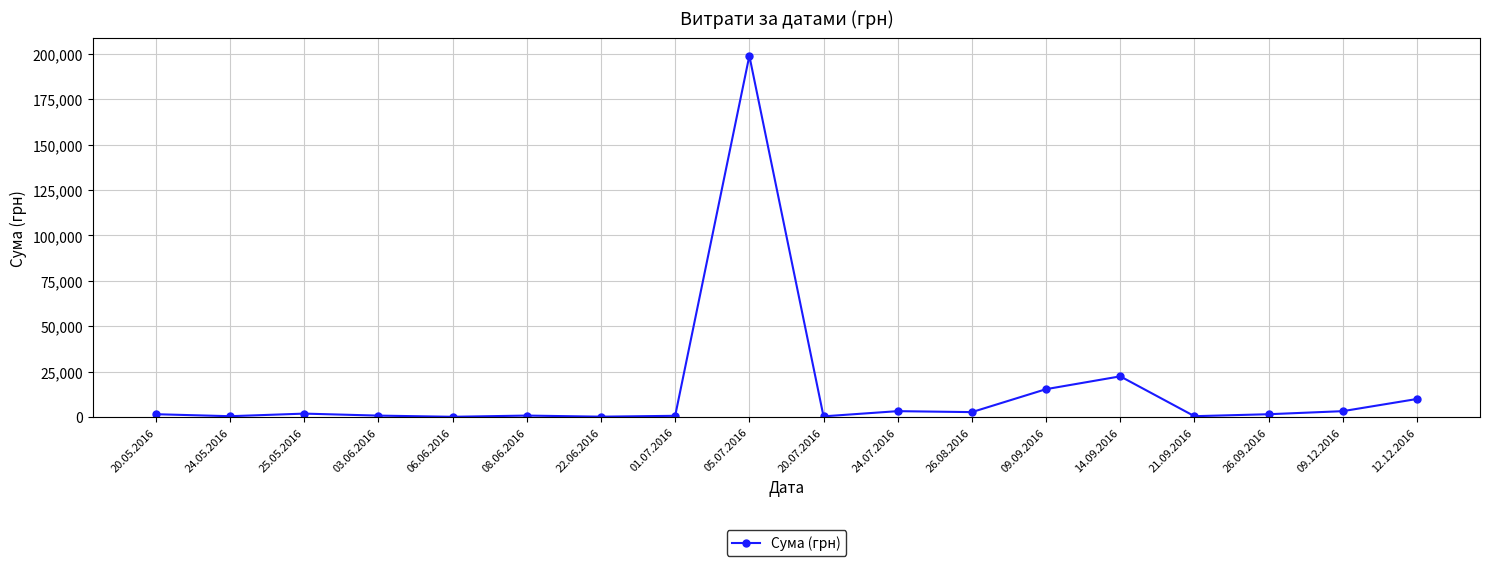

What is the value of the 4th point from the left?

767.0